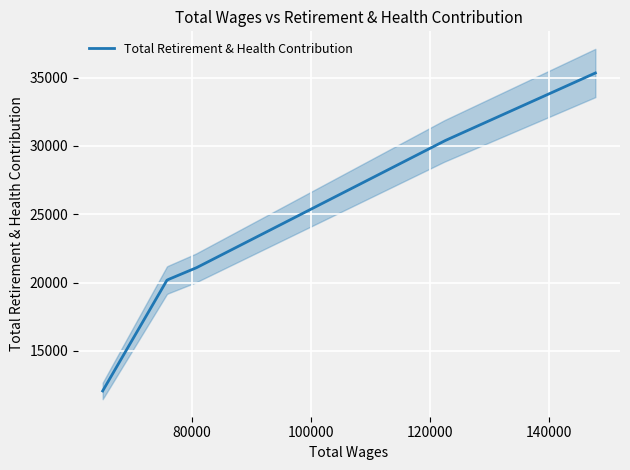

What is the average value?

23800